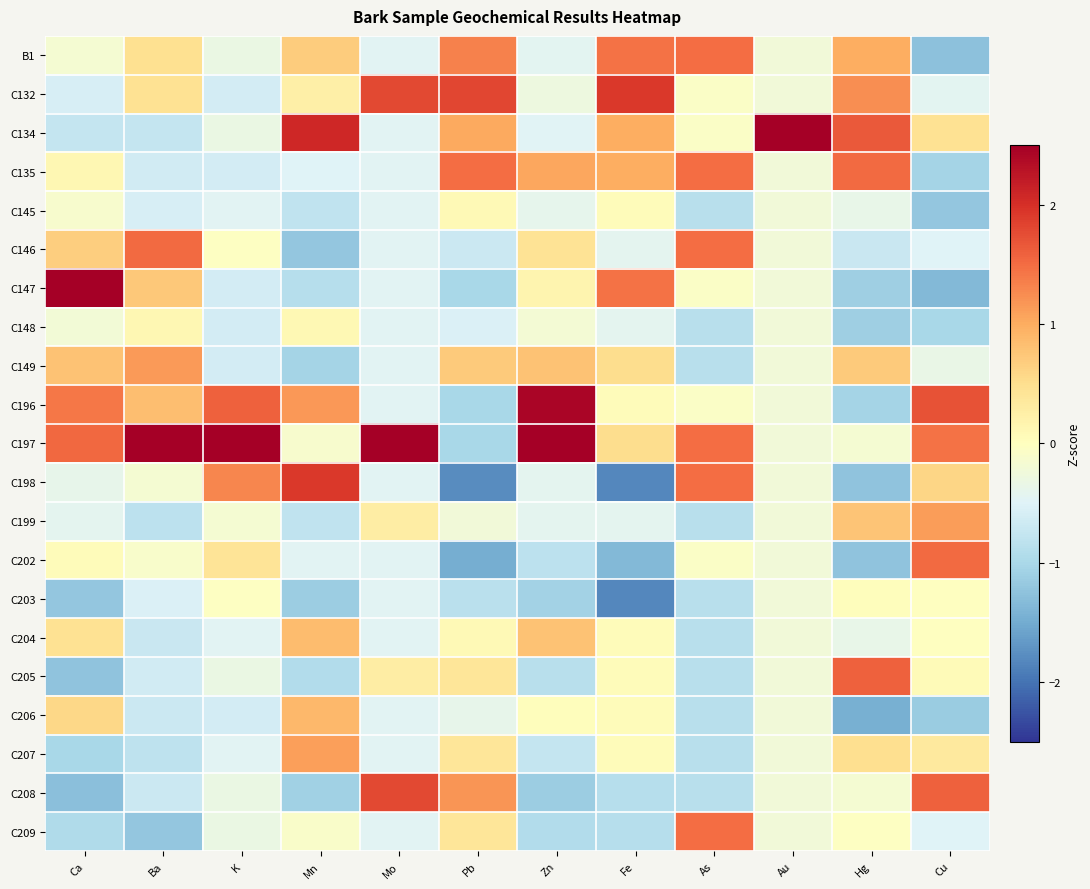

At which category is the sum across all series the highest?

Cu